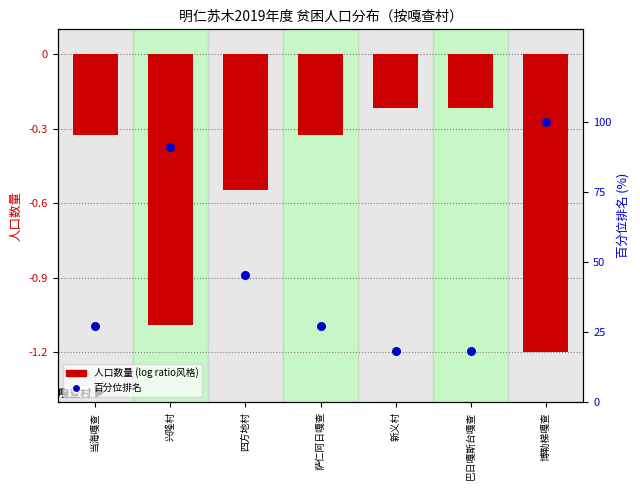

At how many categories does at least one series exceed 31?

3